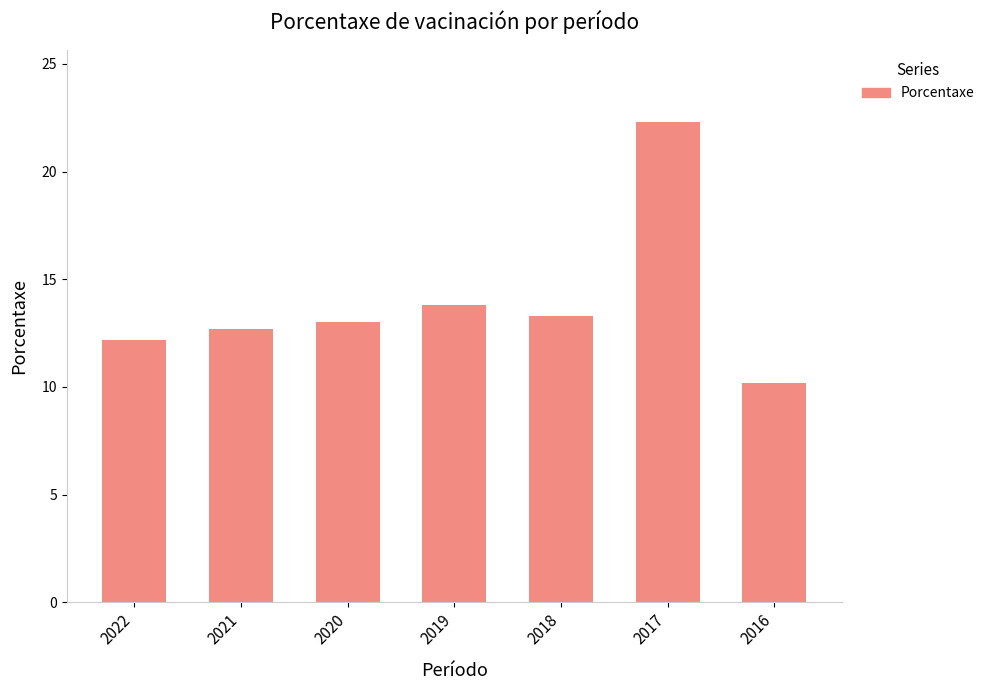

What is the ratio of the value at 2016 to the value at 2018?

0.8